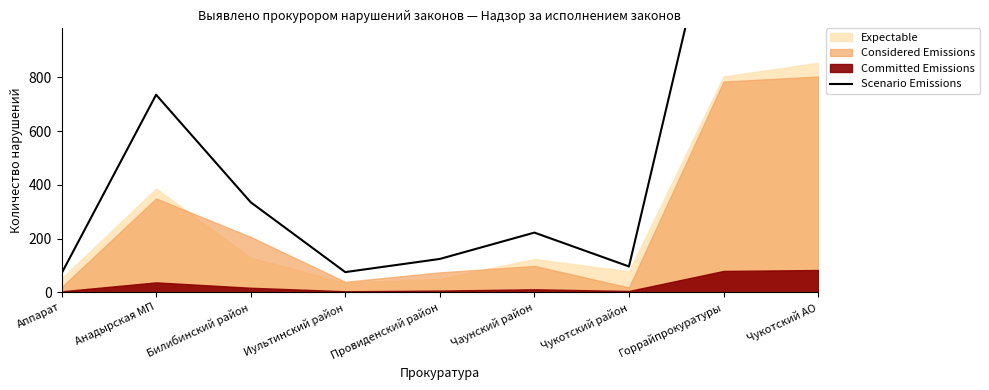

What is the ratio of the value at Аппарат to the value at Провиденский район?

0.6